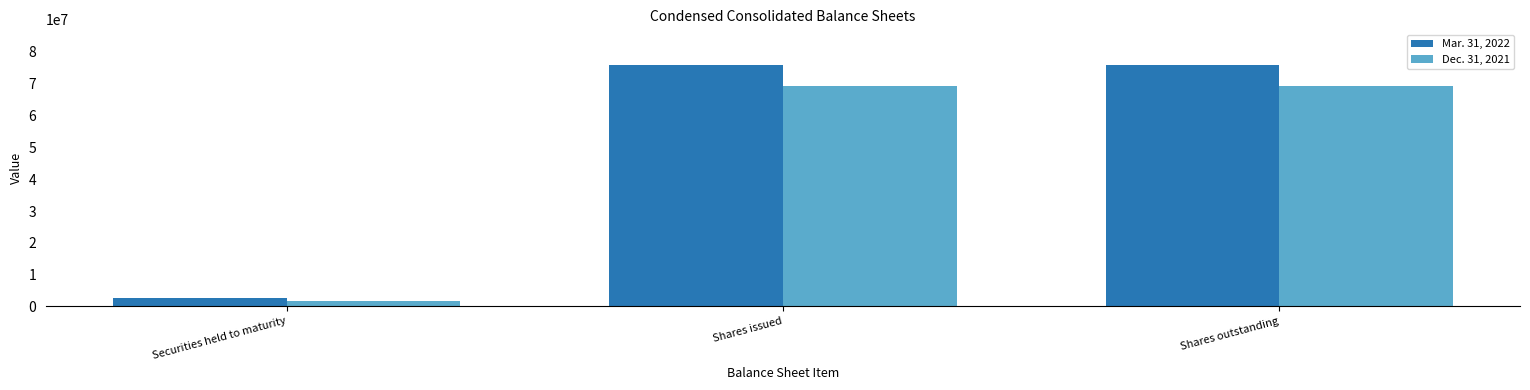

What is the spread (max minus min) of values at Securities held to maturity?

852431